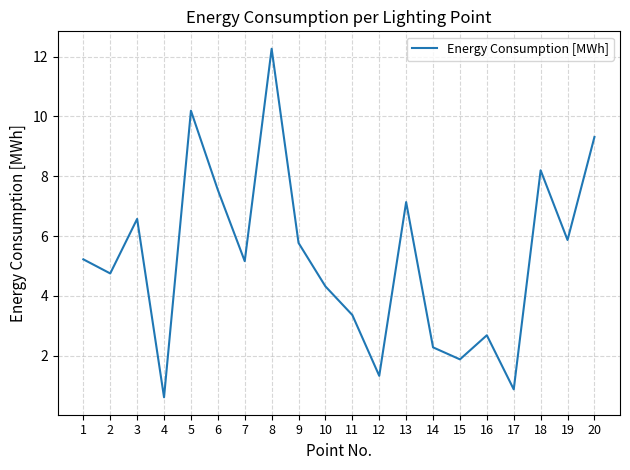

What is the smallest value displayed?

0.6